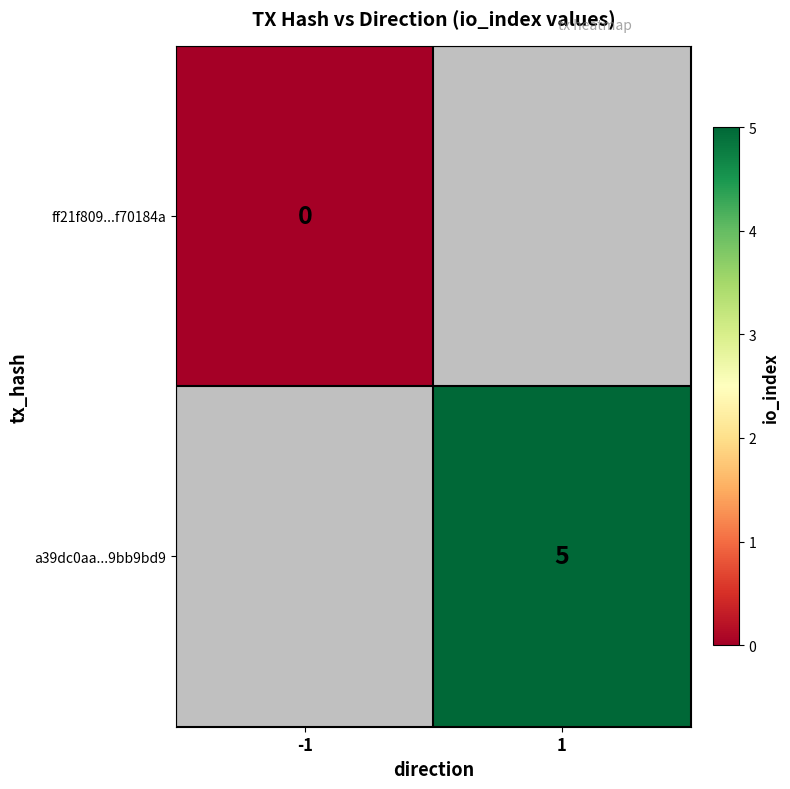

Which label corresponds to the smallest value in the chart?

-1